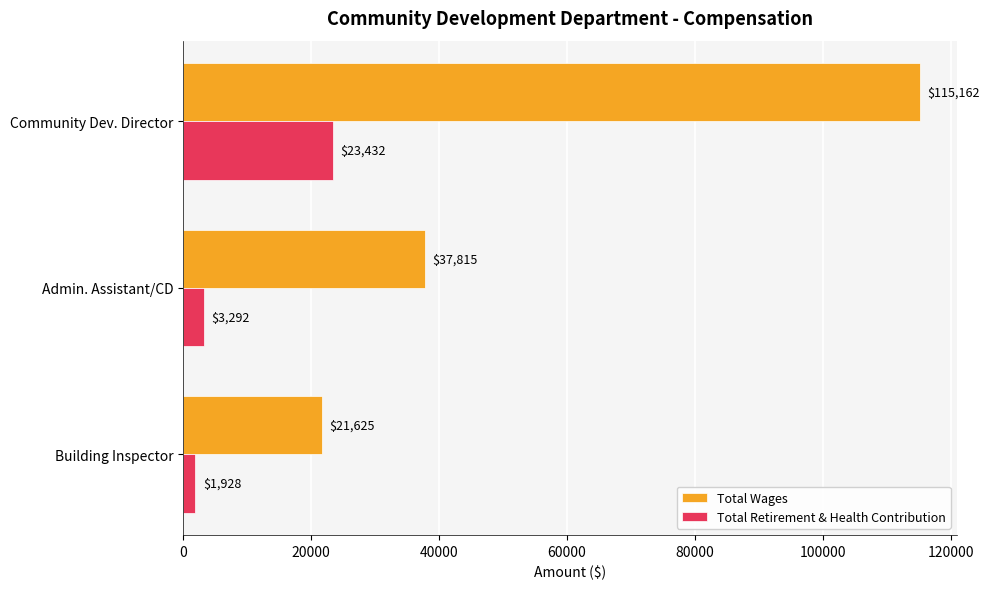

Which series has the largest total across all categories?

Total Wages